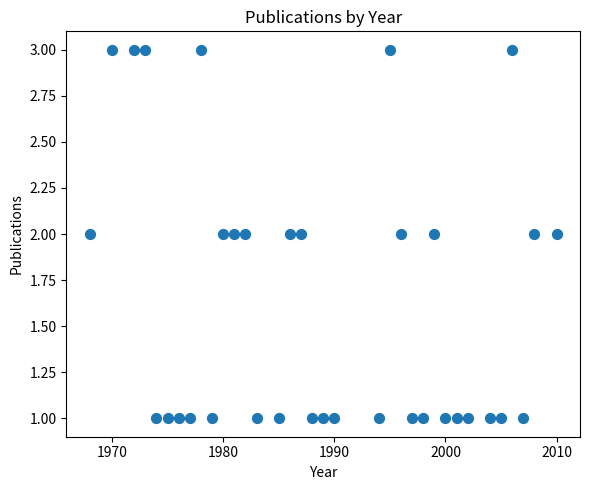

What is the range of X values (max minus min)?

42